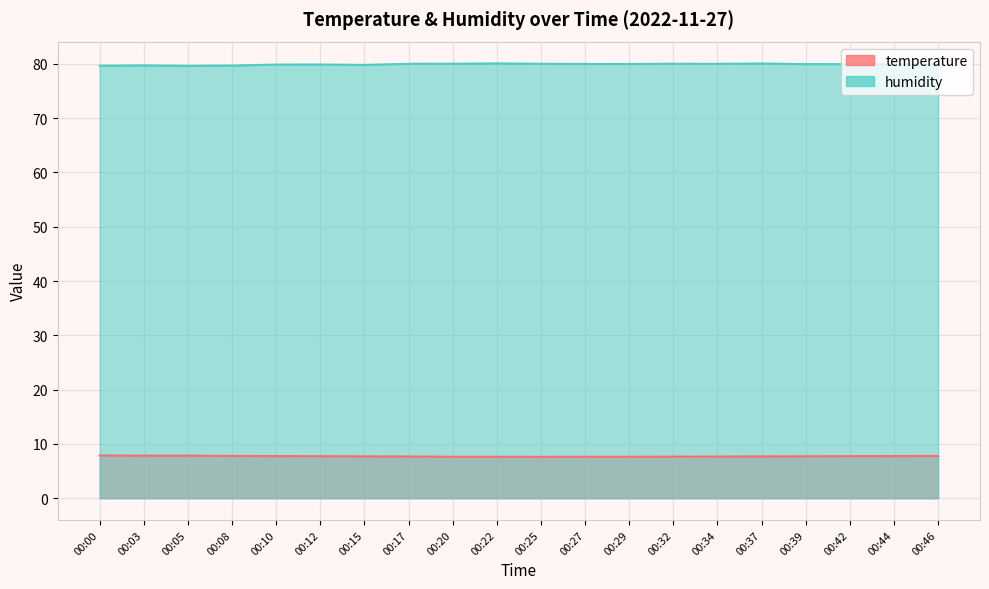

List the series in order of their peak value, highest first.

humidity, temperature